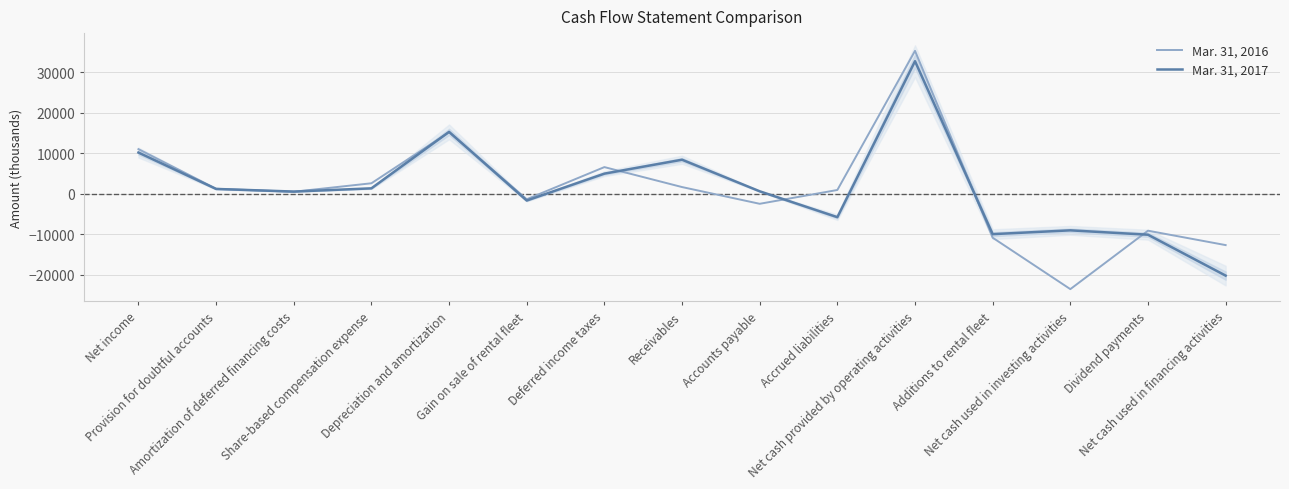

What is the difference between the second highest and minimum values in the Mar. 31, 2016 series?

38767